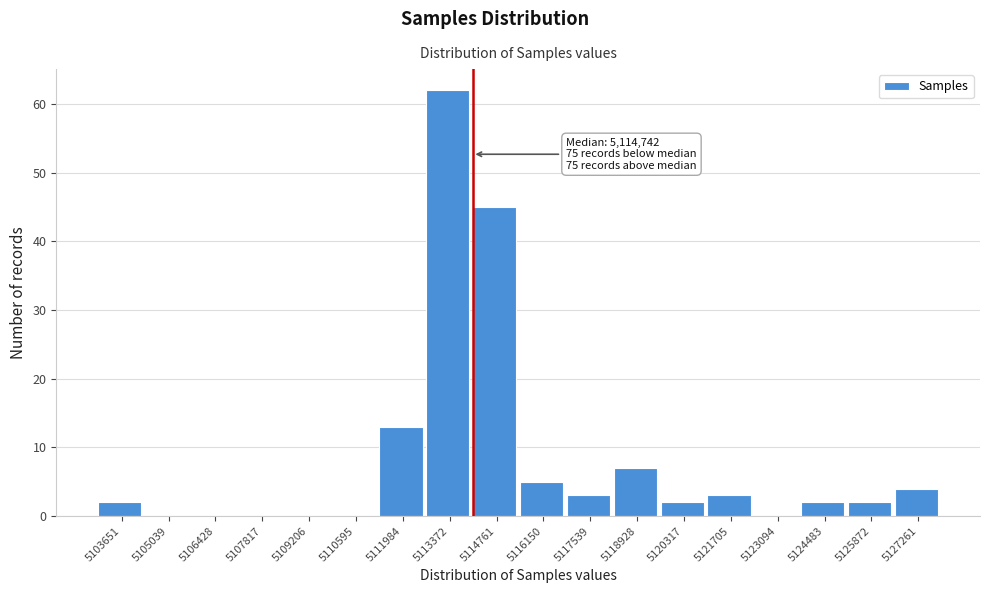

Reading left to right, extract all data points from this chart.

5103651=2	5105039=0	5106428=0	5107817=0	5109206=0	5110595=0	5111984=13	5113372=62	5114761=45	5116150=5	5117539=3	5118928=7	5120317=2	5121705=3	5123094=0	5124483=2	5125872=2	5127261=4